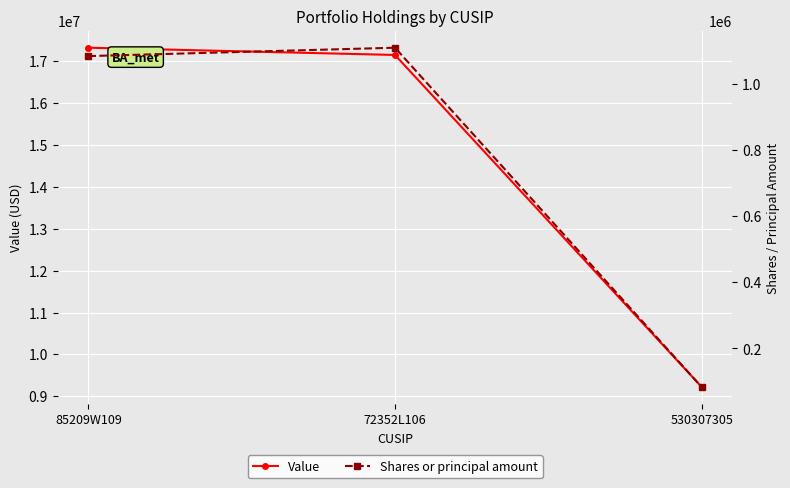

What is the minimum value for Shares or principal amount?

83293